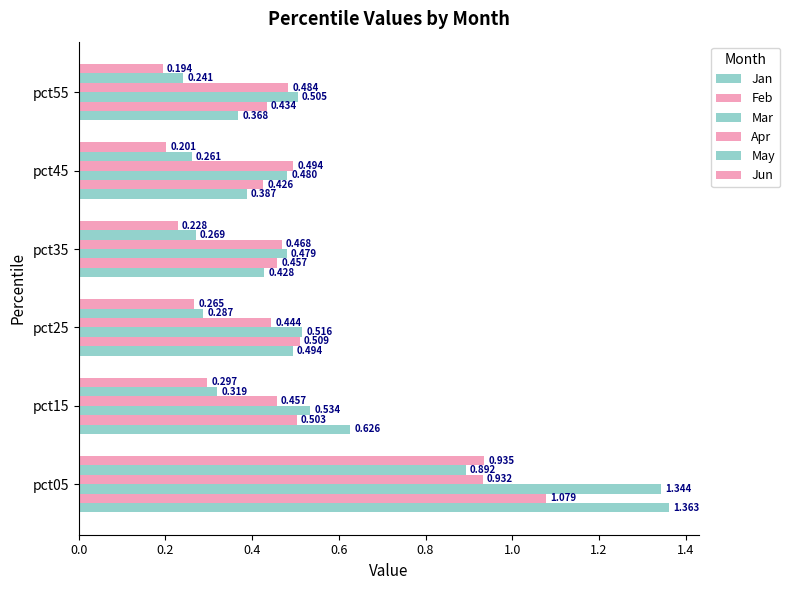

What is the value of the Apr bar at the 6th from the left?

0.5